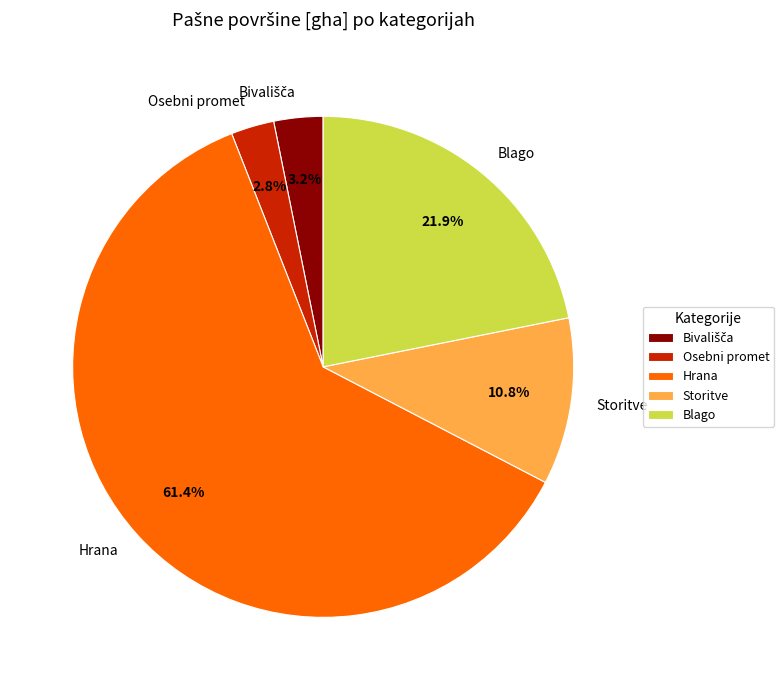

Which slice is the largest?

Hrana